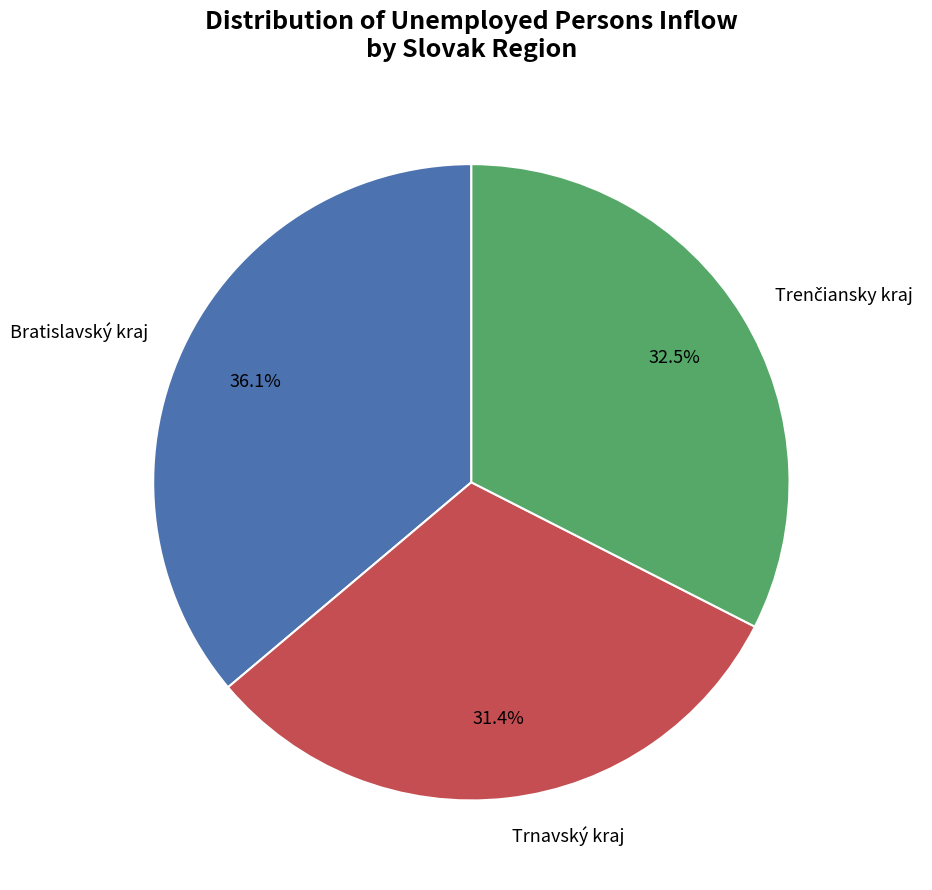

Is Bratislavský kraj the majority of the pie?

No